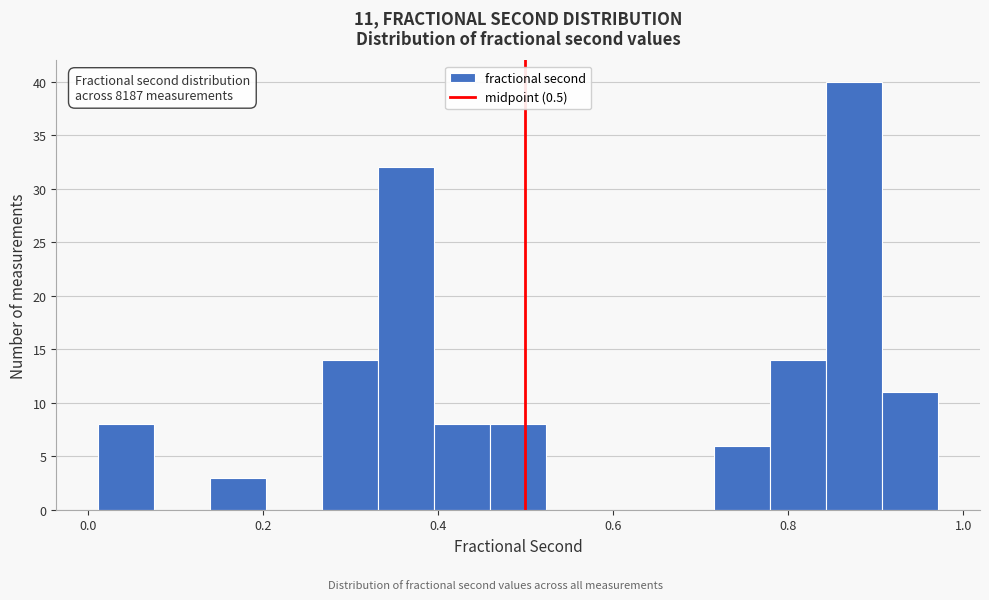

Read against the x-axis, roughly where is the centre of the tallest bar?

0.88